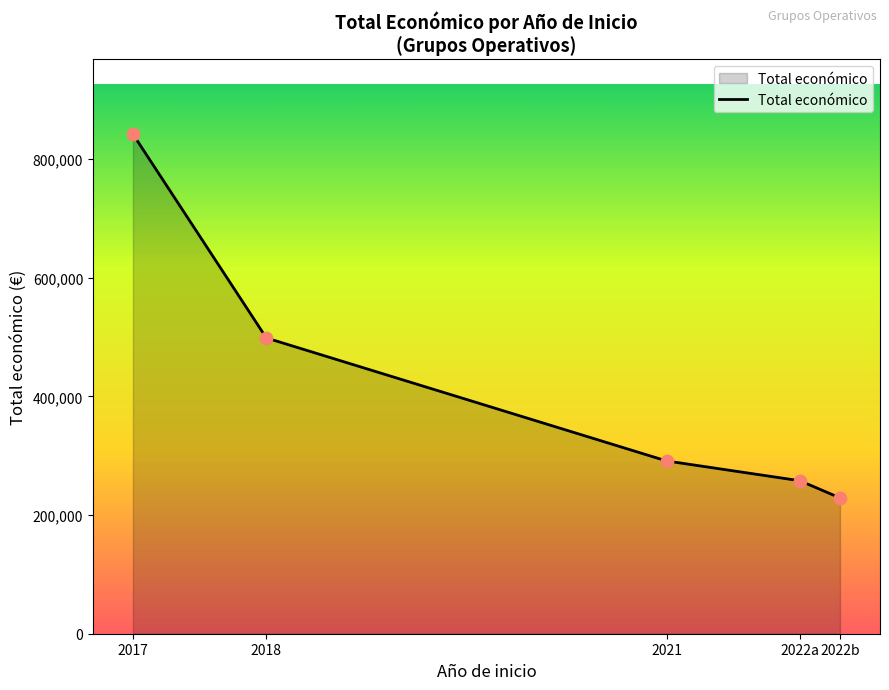

What is the ratio of the value at 2018 to the value at 2021?

1.7